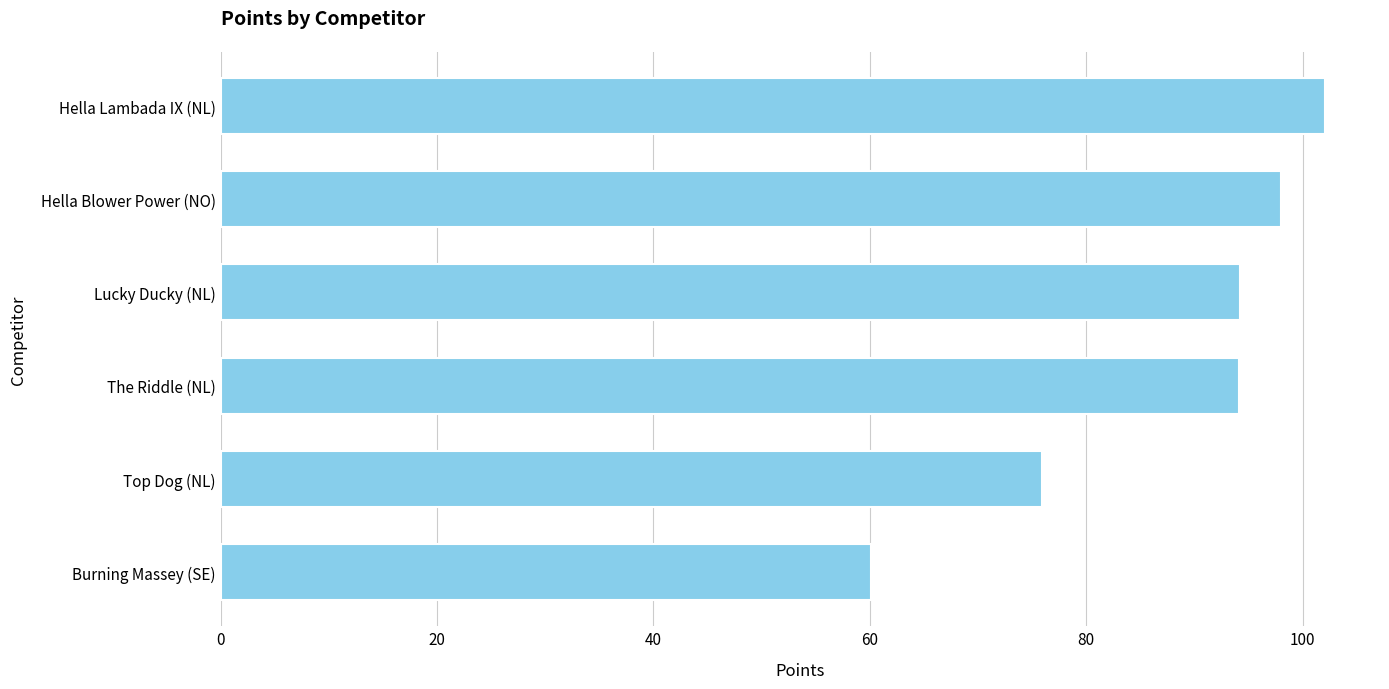

What is the ratio of the value at Burning Massey (SE) to the value at Lucky Ducky (NL)?

0.6